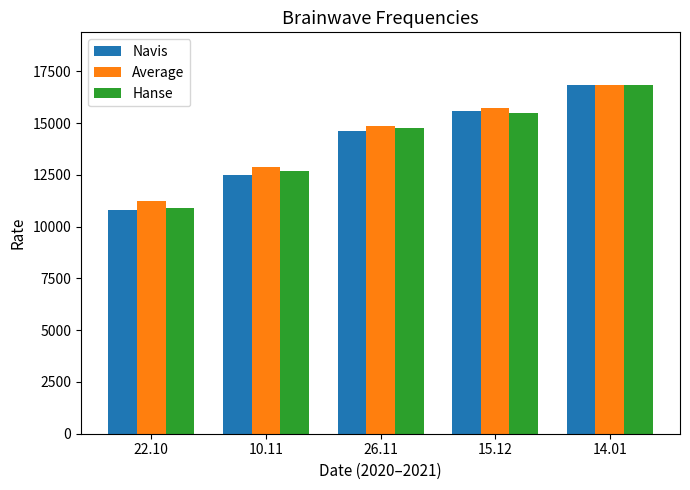

What is the maximum value shown in the chart?

16852